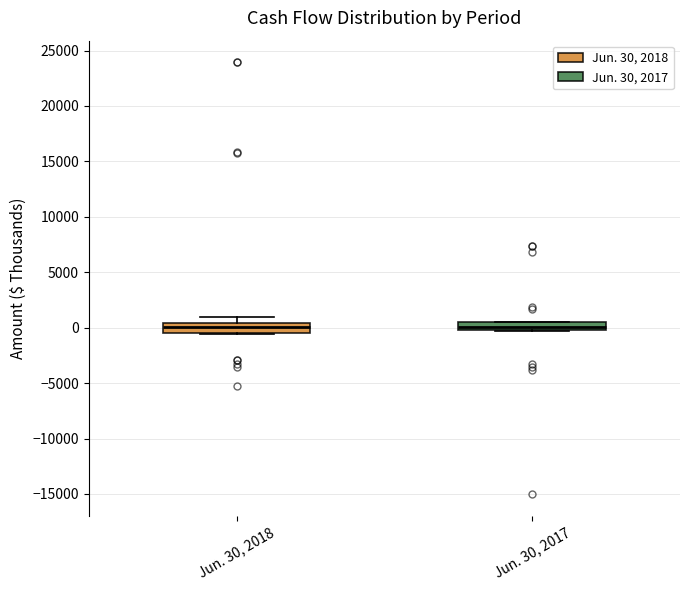

Where is the lower edge of the box for Jun. 30, 2018 on the y-axis? The values are not printed on the chart, so give them approximately, as read against the axis.

-500